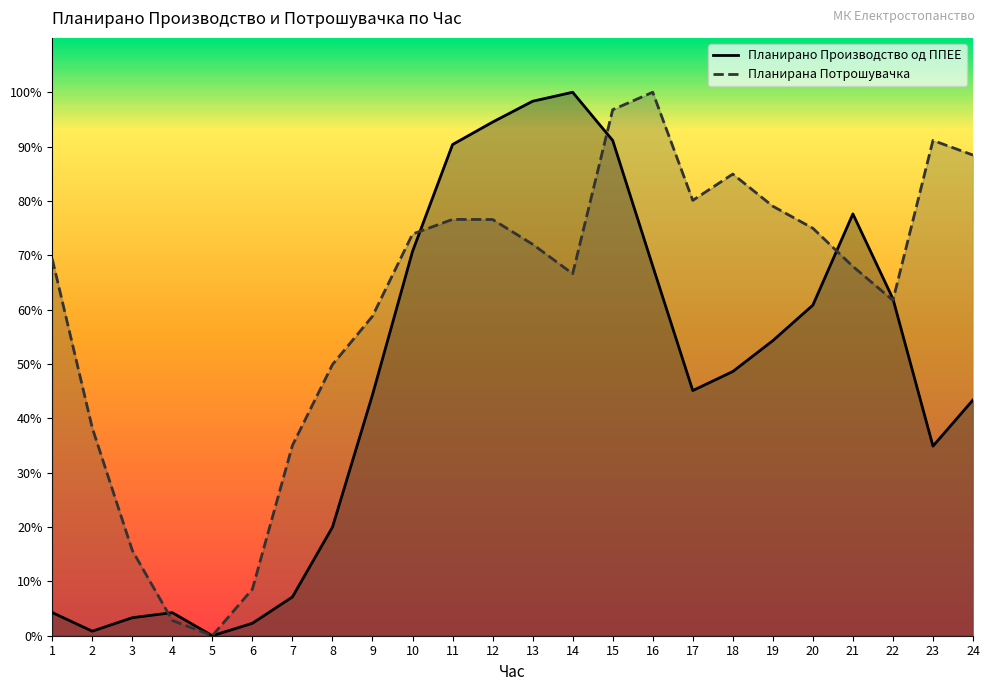

Between which two adjacent categories do Планирана Потрошувачка and Планирано Производство од ППЕЕ first intersect?

3 and 4